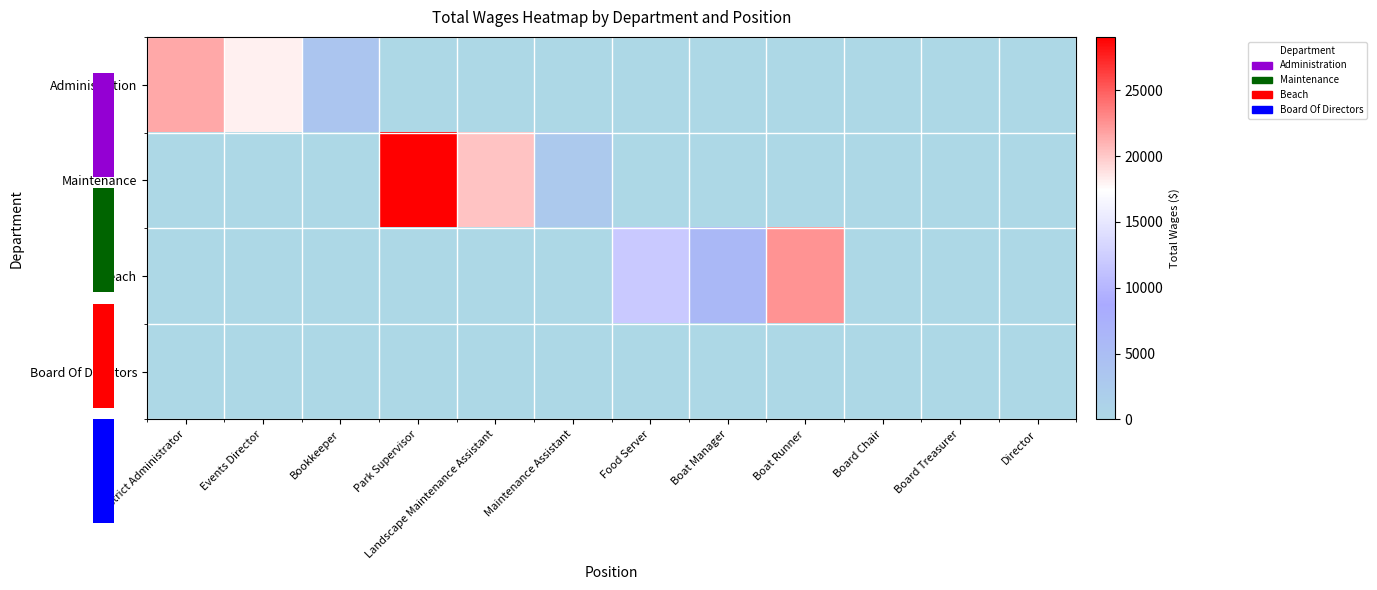

Which label corresponds to the largest value in the chart?

Park Supervisor